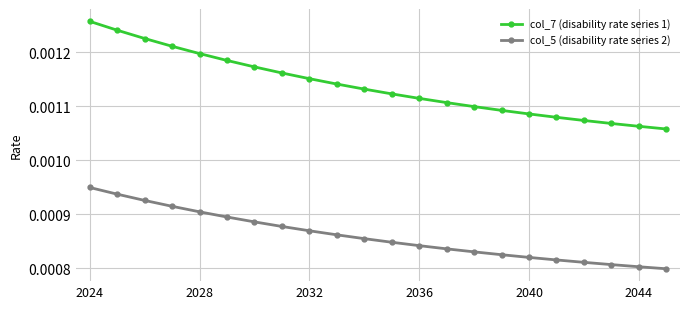

How many col_7 (disability rate series 1) values are between 0 and 1?

22